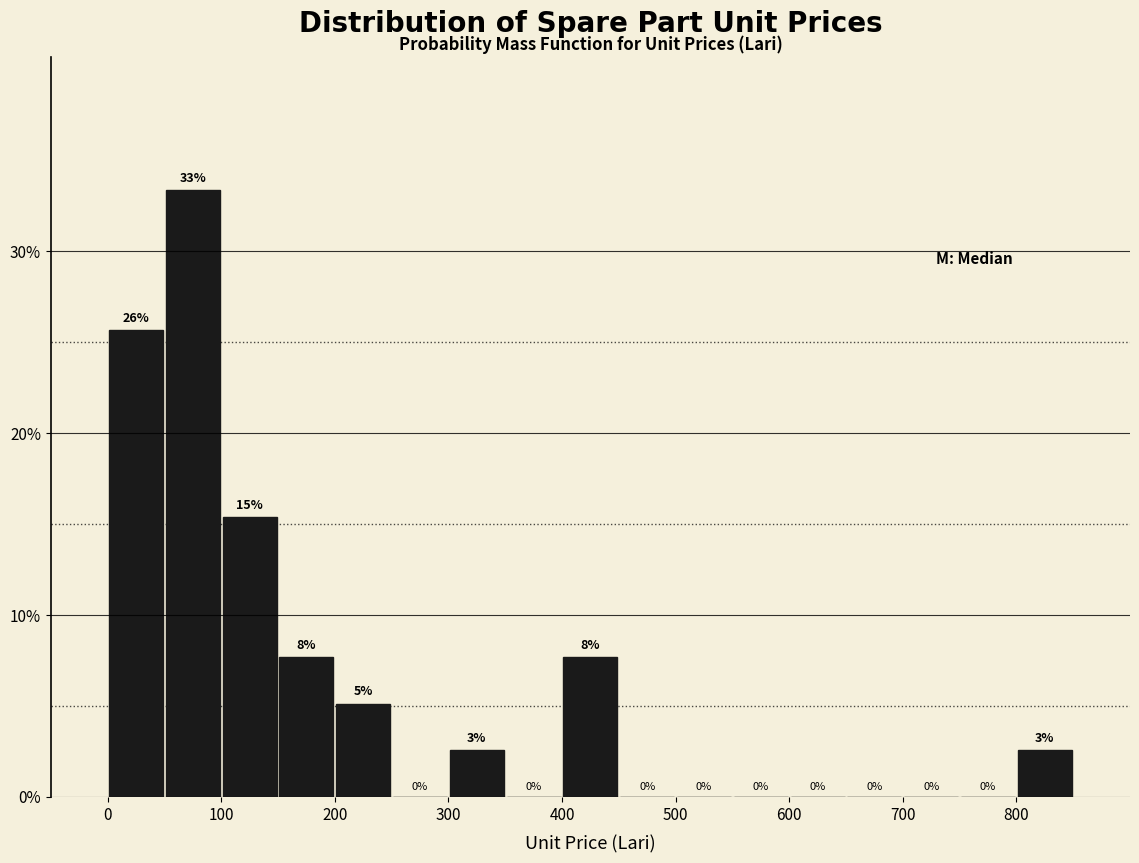

Over which range of the x-axis is the bar tallest?

50 to 100